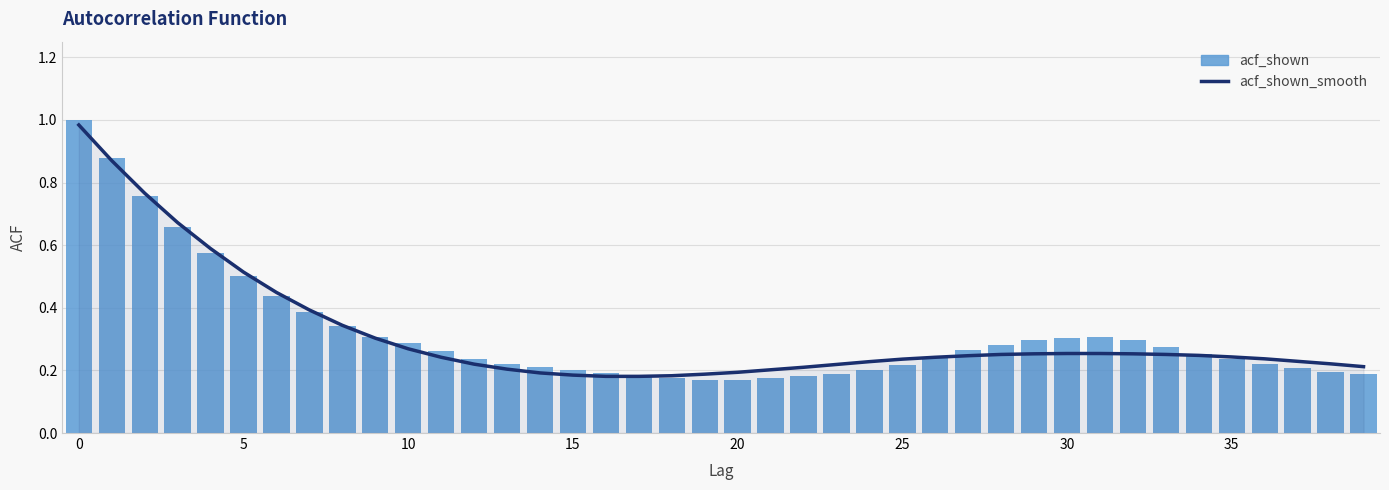

Where is acf_shown nearest to the value 0?

20